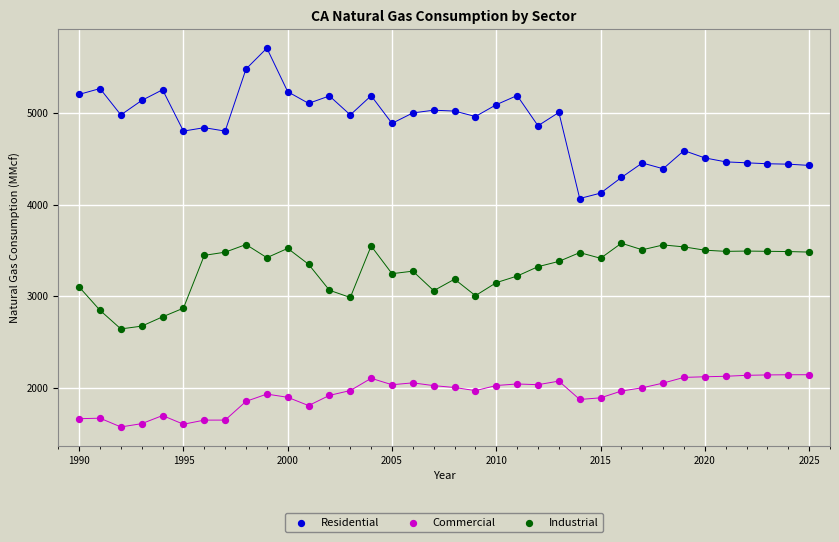

Which series contains the lowest Y value?

Commercial